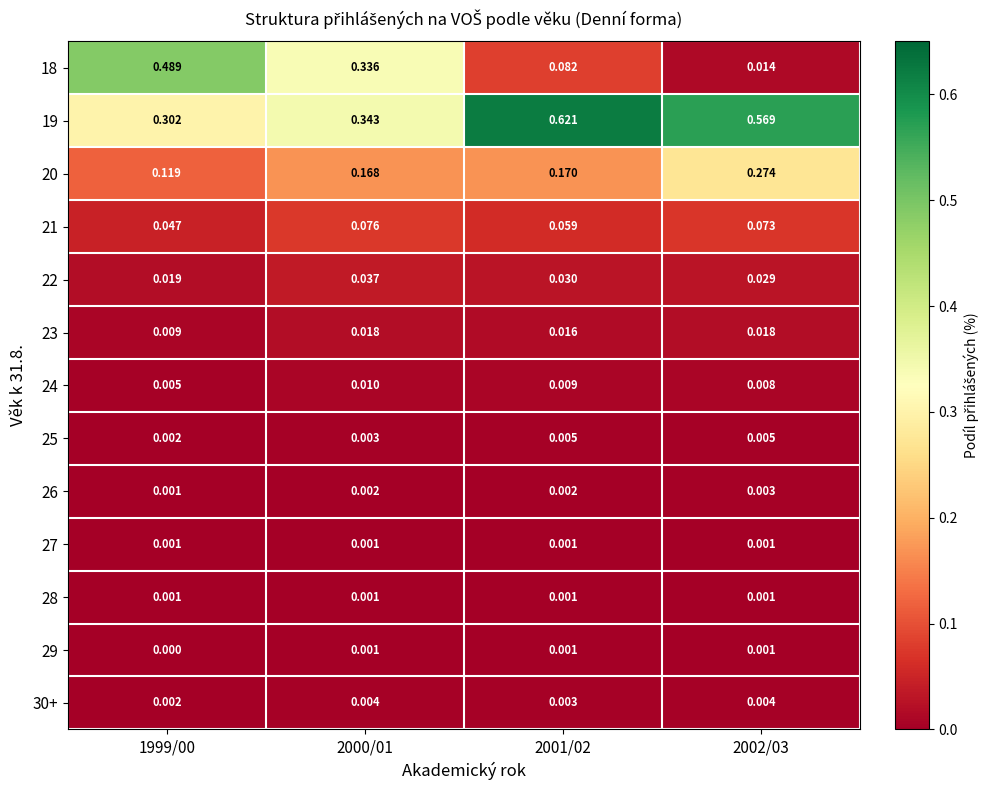

Is the value of 28 at 2001/02 greater than the value of 30+ at 2001/02?

No